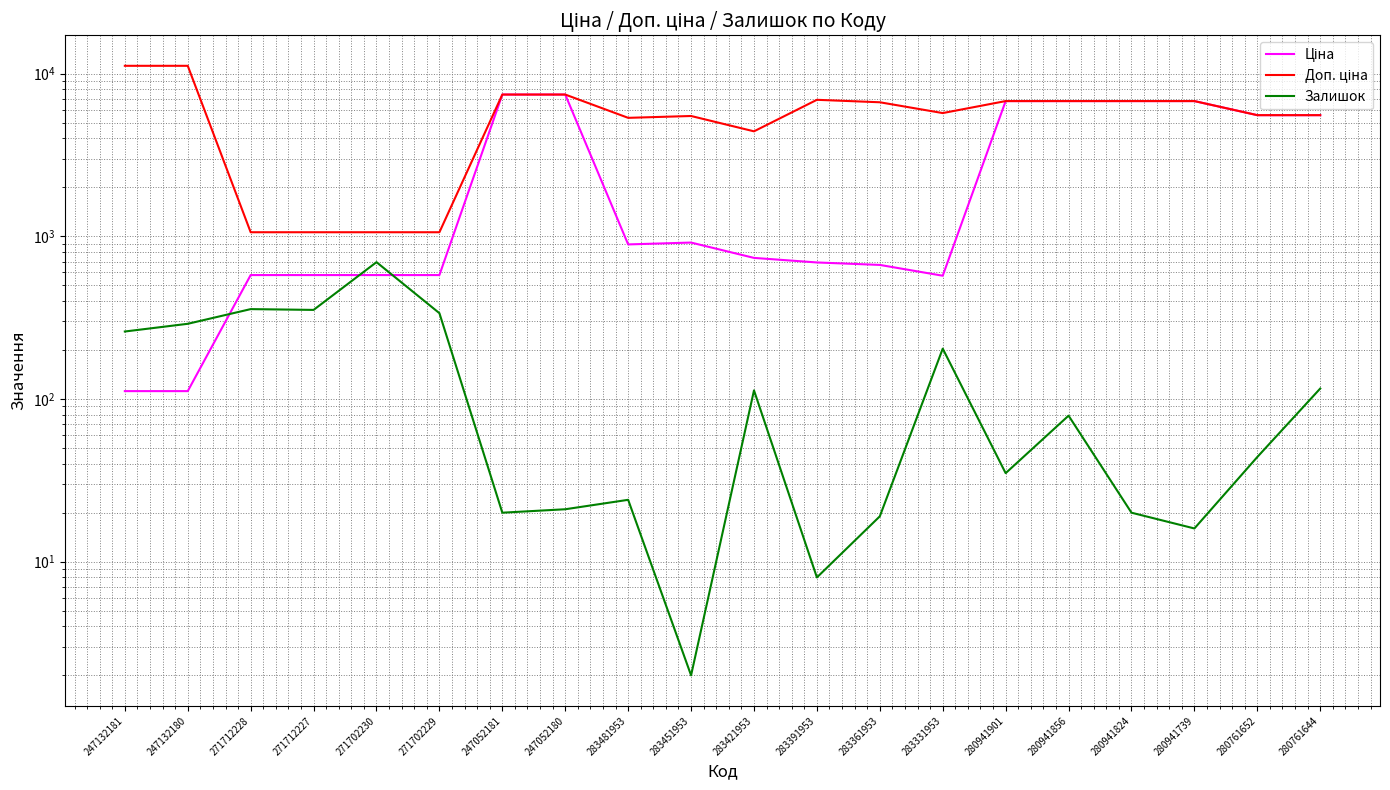

How many data points in Ціна are above 892?

10